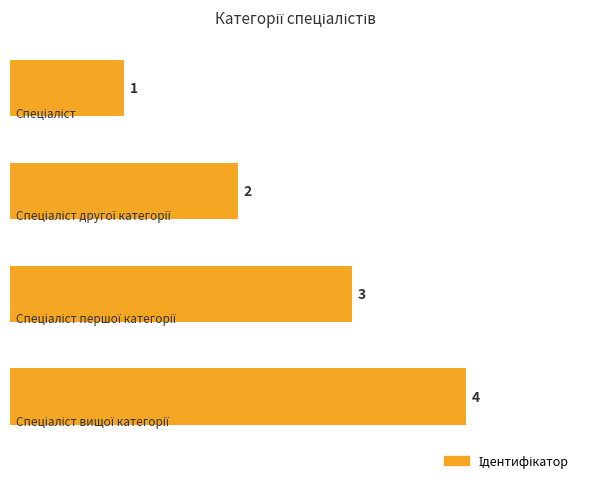

Count the values in the range 2 to 4.

3